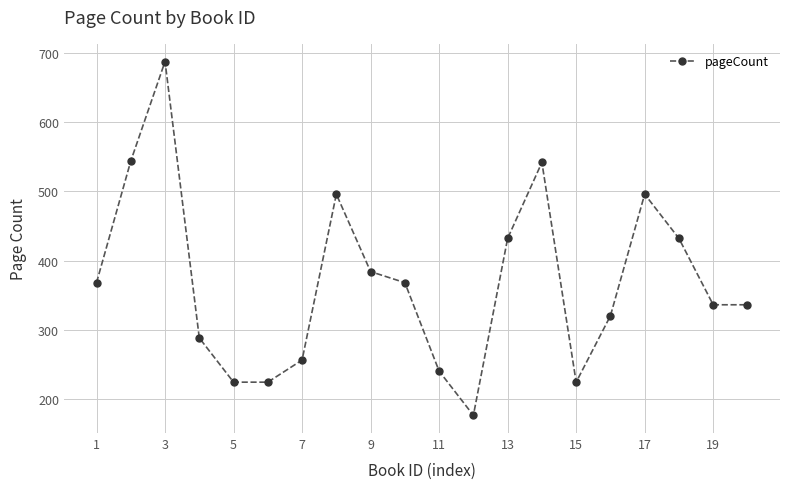

What is the value of the 9th point from the left?

384